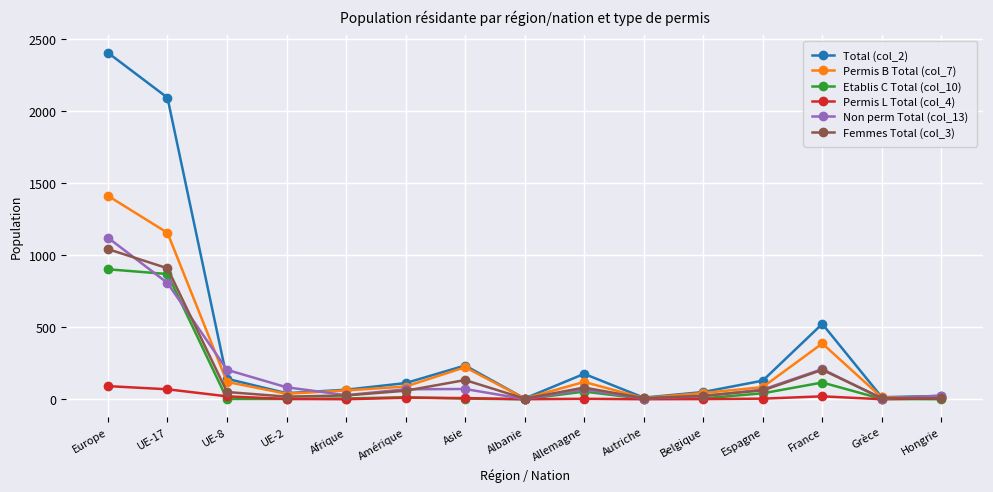

What is the spread (max minus min) of values at UE-8?

202